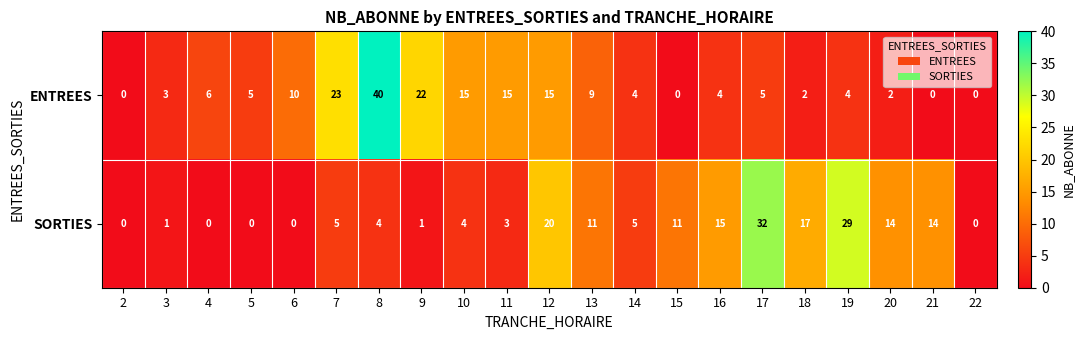

Rank the series by their maximum value, from lowest to highest.

SORTIES, ENTREES